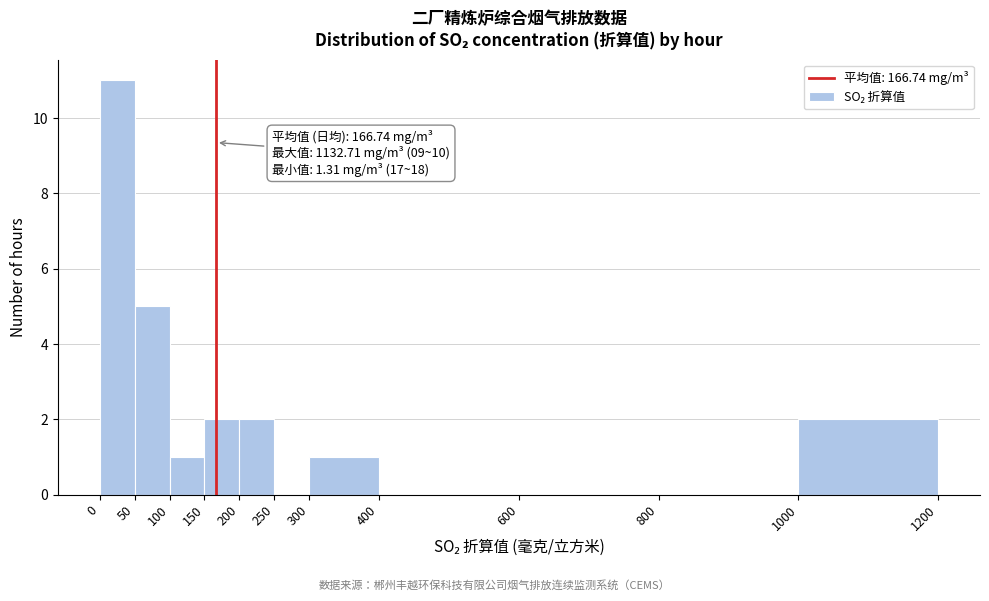

Which range on the x-axis has the tallest bar?

0 to 50